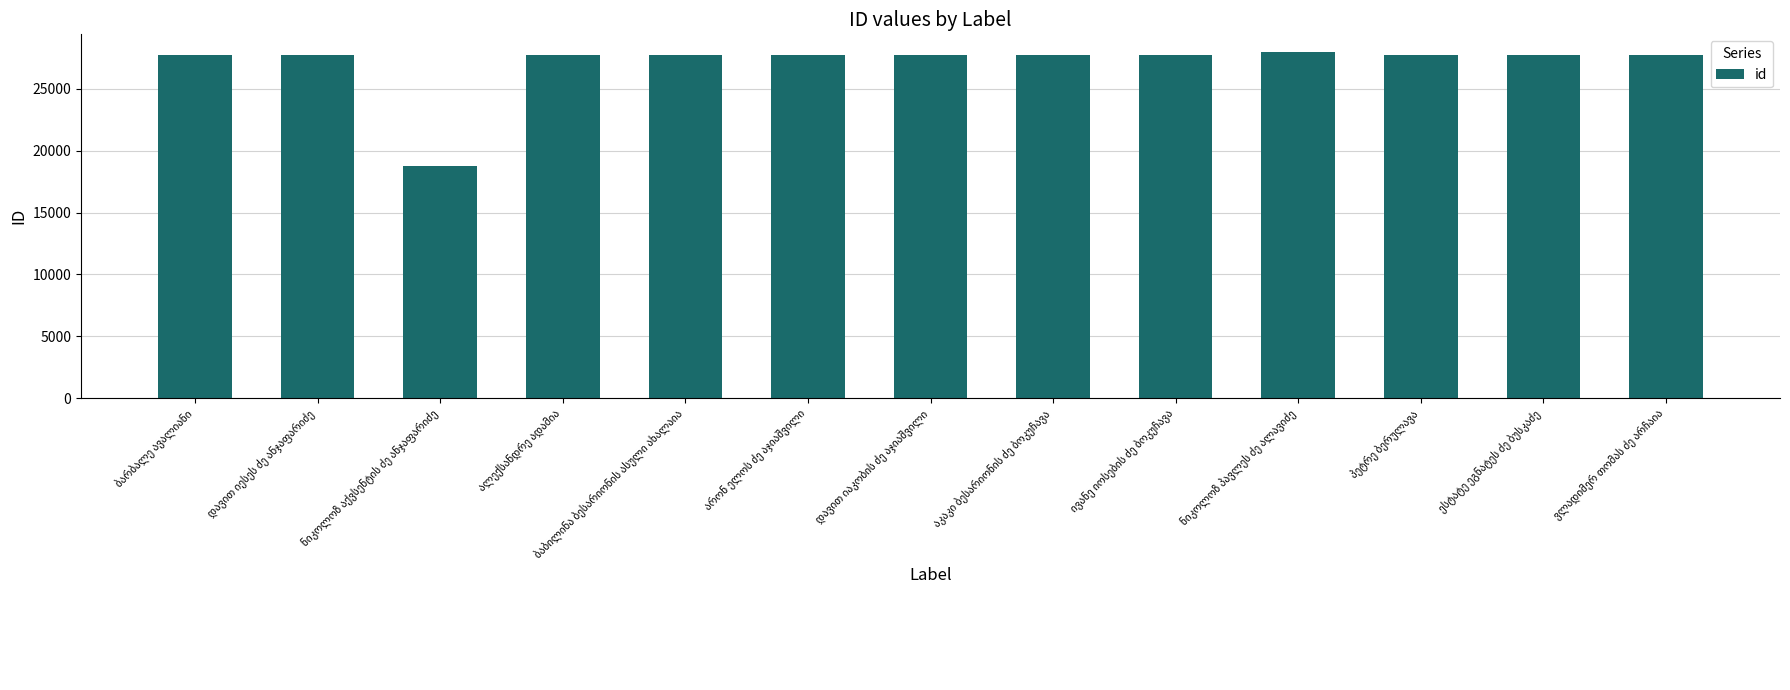

What is the greatest value displayed?

28007